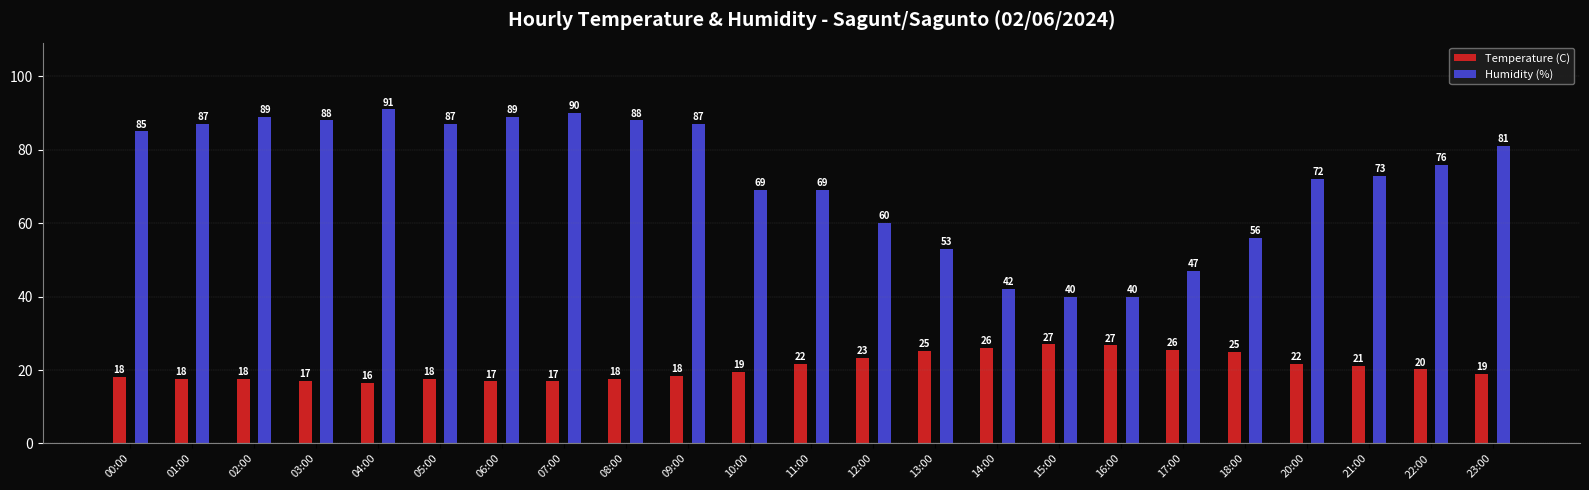

What is the label of the 14th bar from the right?

09:00